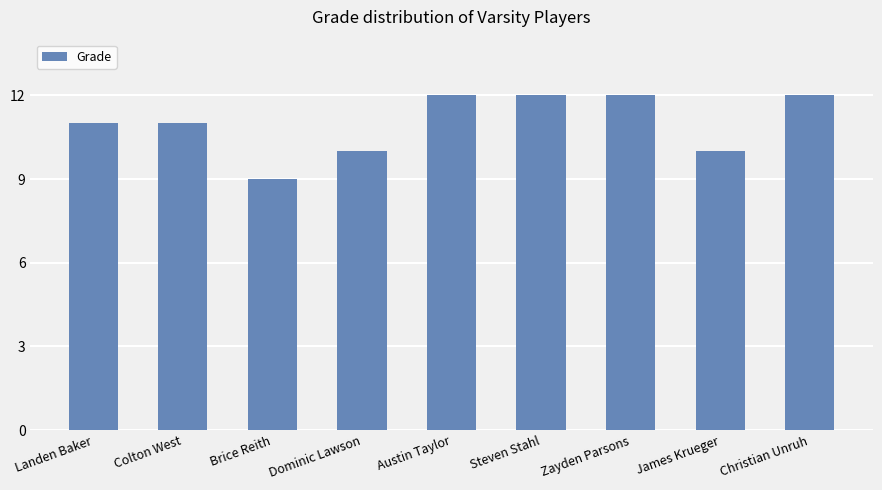

The value at Austin Taylor is 12. True or false?

True